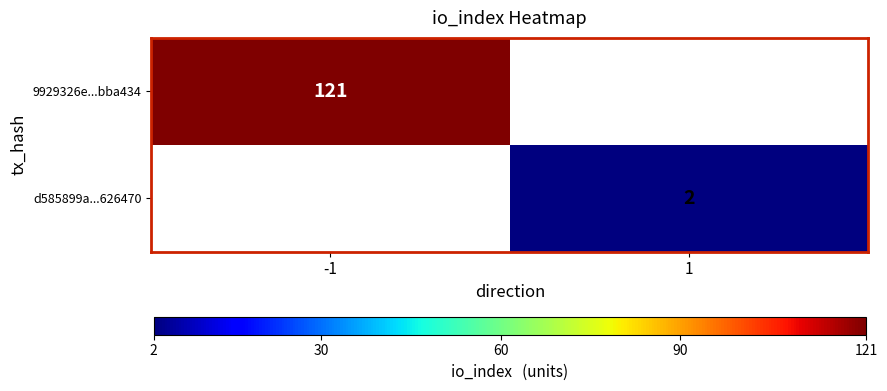

True or false: d585899a...626470 has a value of 2 at 1.

True